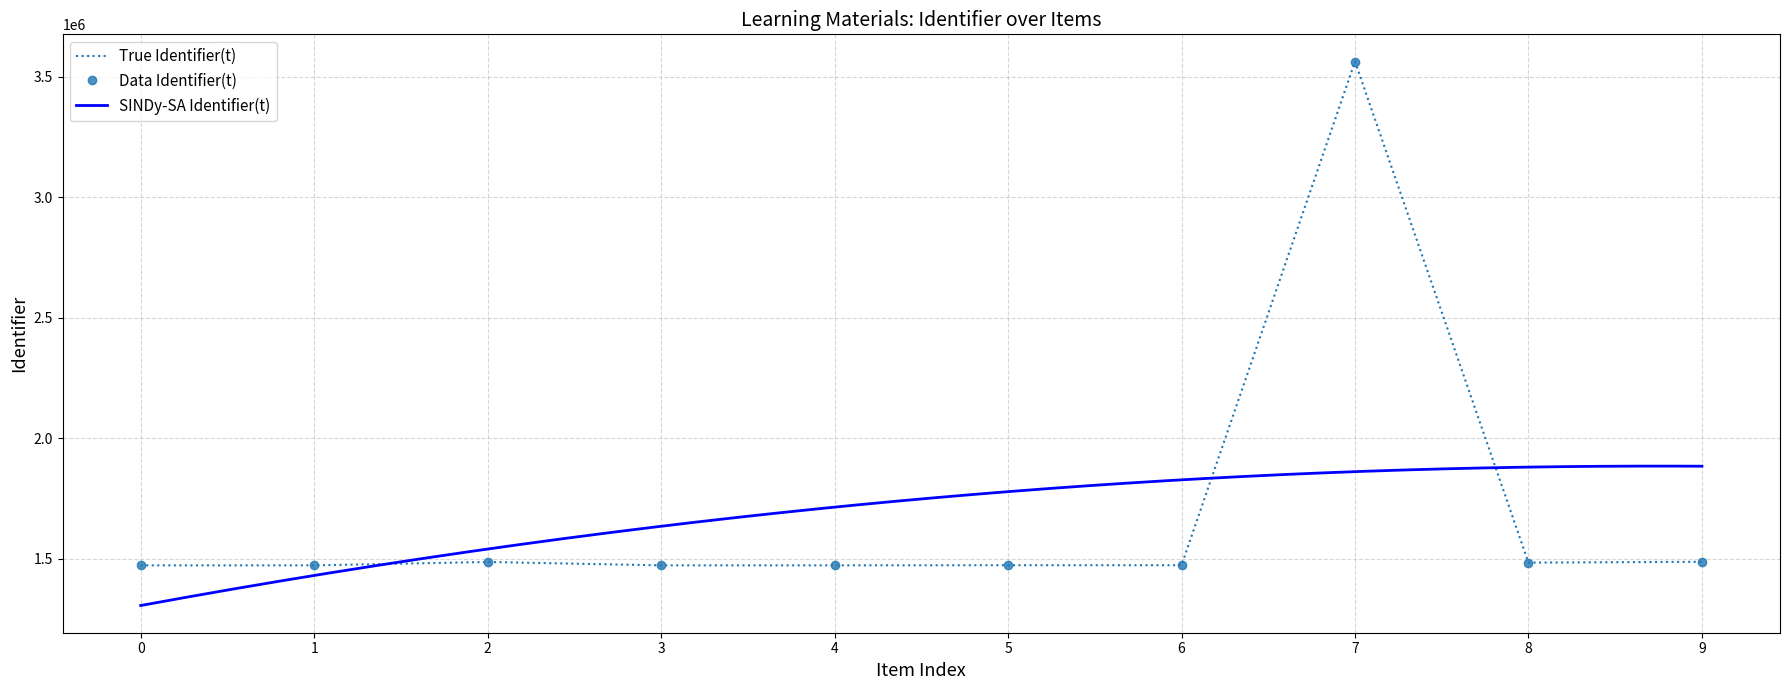

Reading left to right, transcribe all the data shown in this chart.

1473005	1472992	1487127	1473018	1473086	1473637	1473605	3563745	1484322	1487818